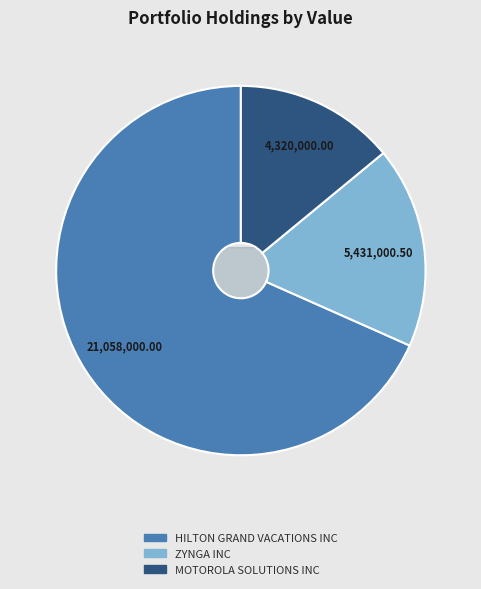

What is the majority slice?

HILTON GRAND VACATIONS INC